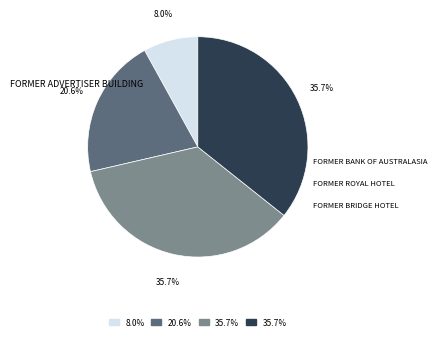

Combined, do FORMER ADVERTISER BUILDING and FORMER BANK OF AUSTRALASIA account for over 50%?

No